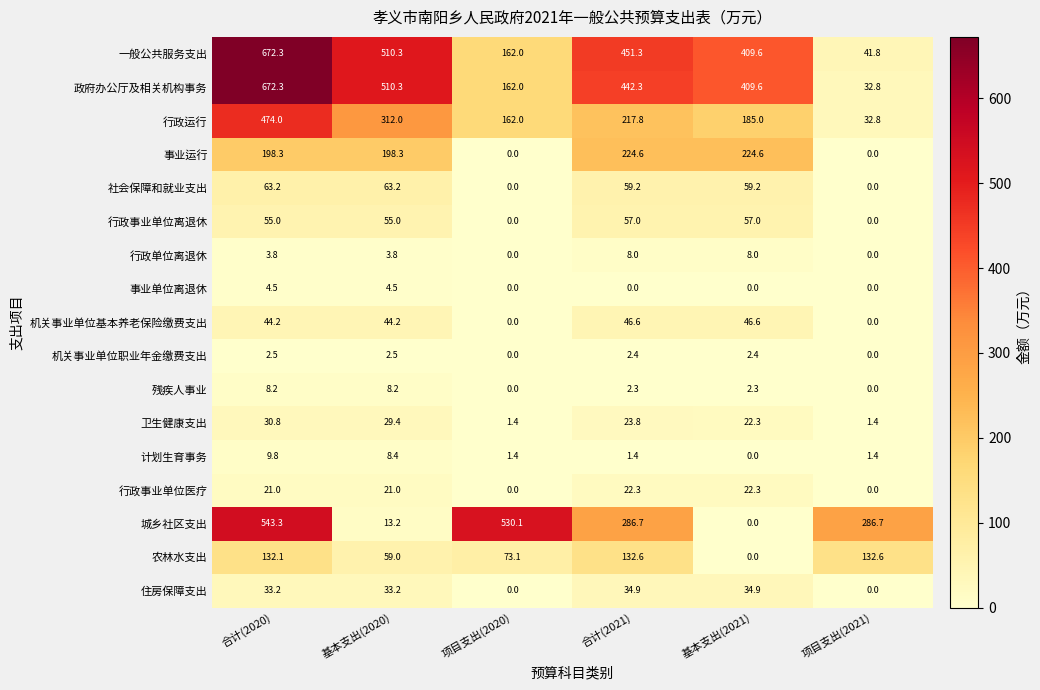

At how many categories does at least one series exceed 529?

2